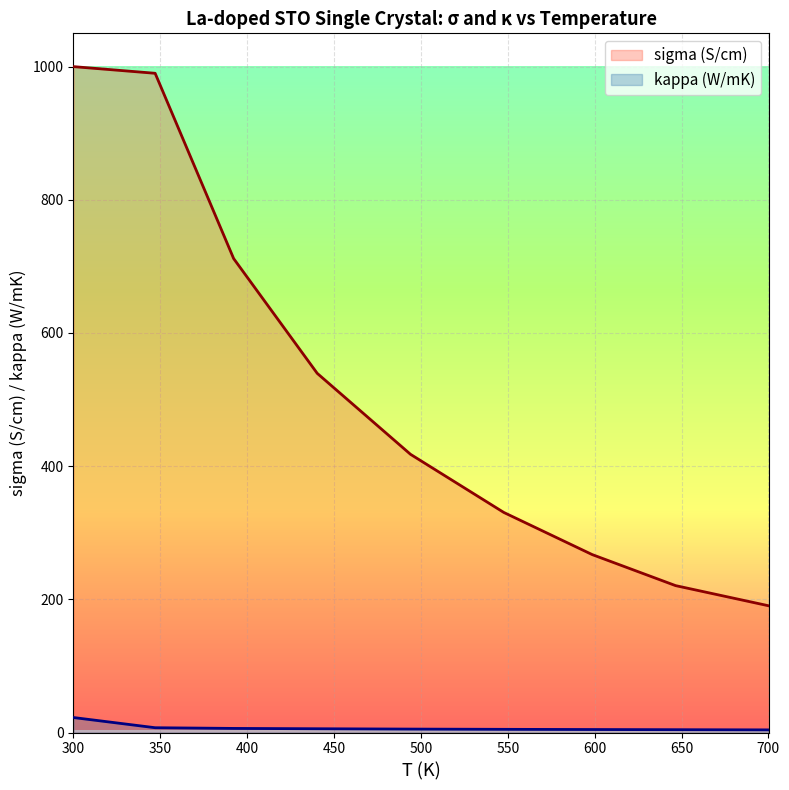

What position from the left is 392.2?

3